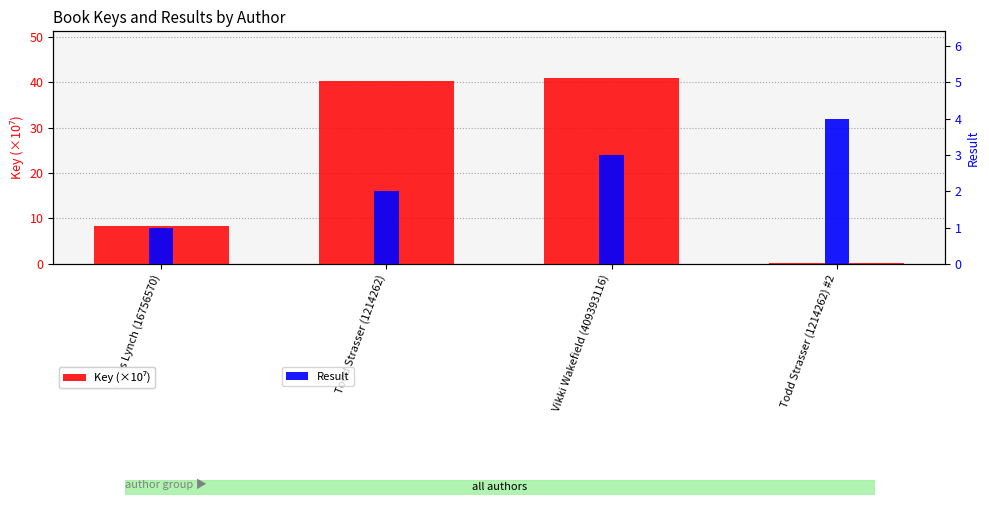

List the series in order of their peak value, highest first.

Key (×10⁷), Result